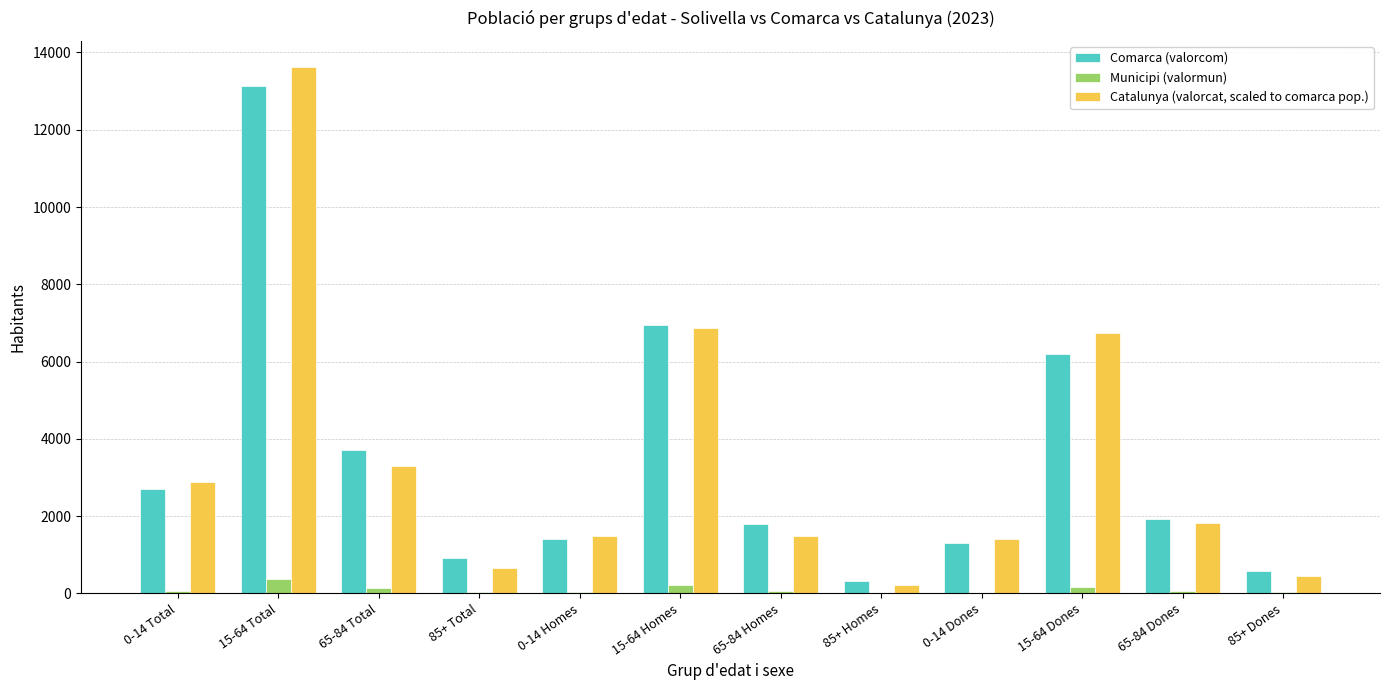

What is the maximum value shown in the chart?

13622.0